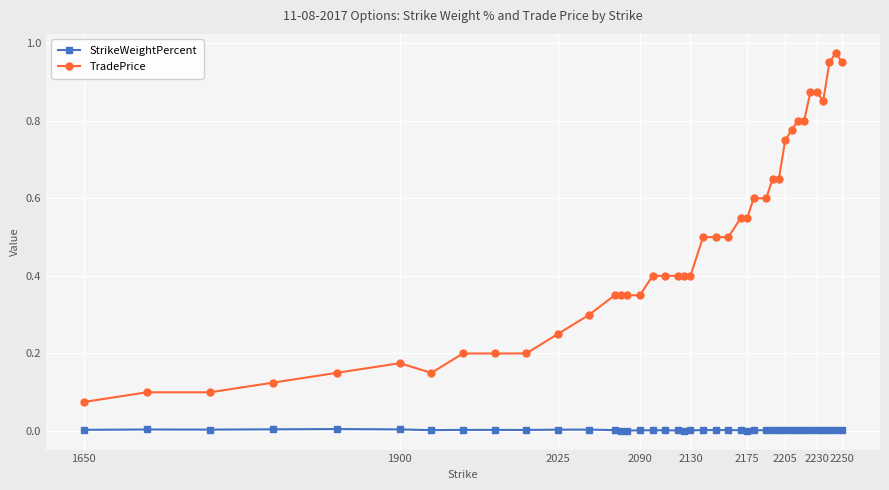

List the series in order of their peak value, lowest first.

StrikeWeightPercent, TradePrice